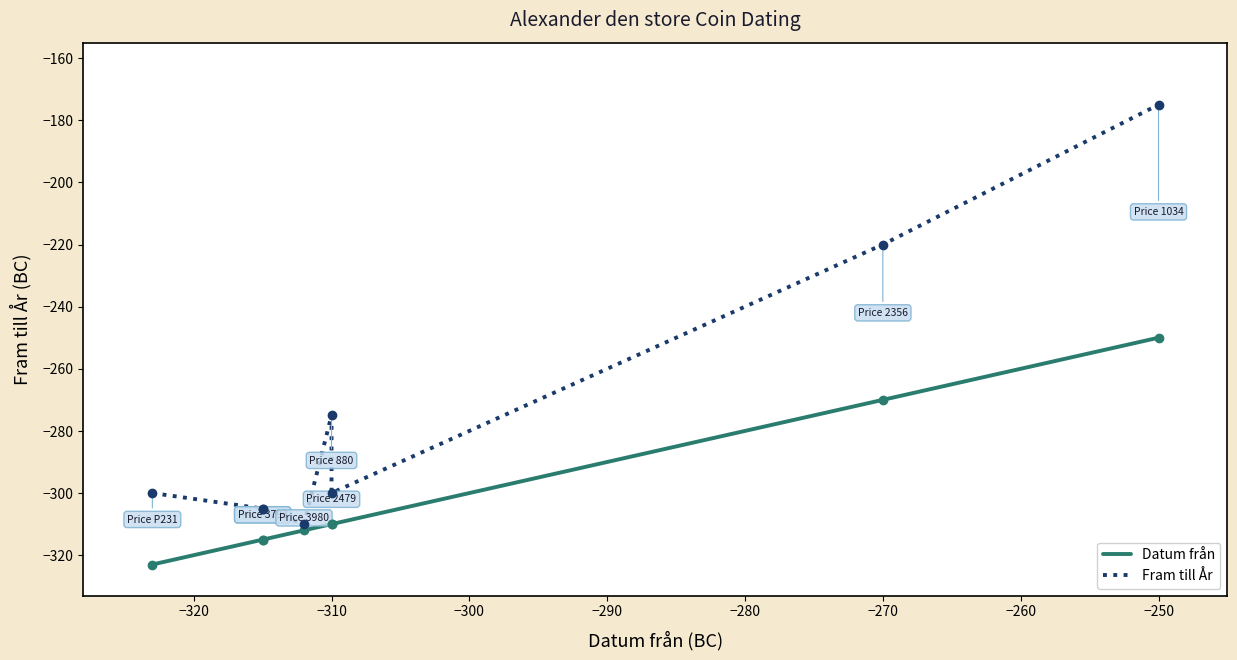

Which series reaches the minimum Y coordinate?

Datum från